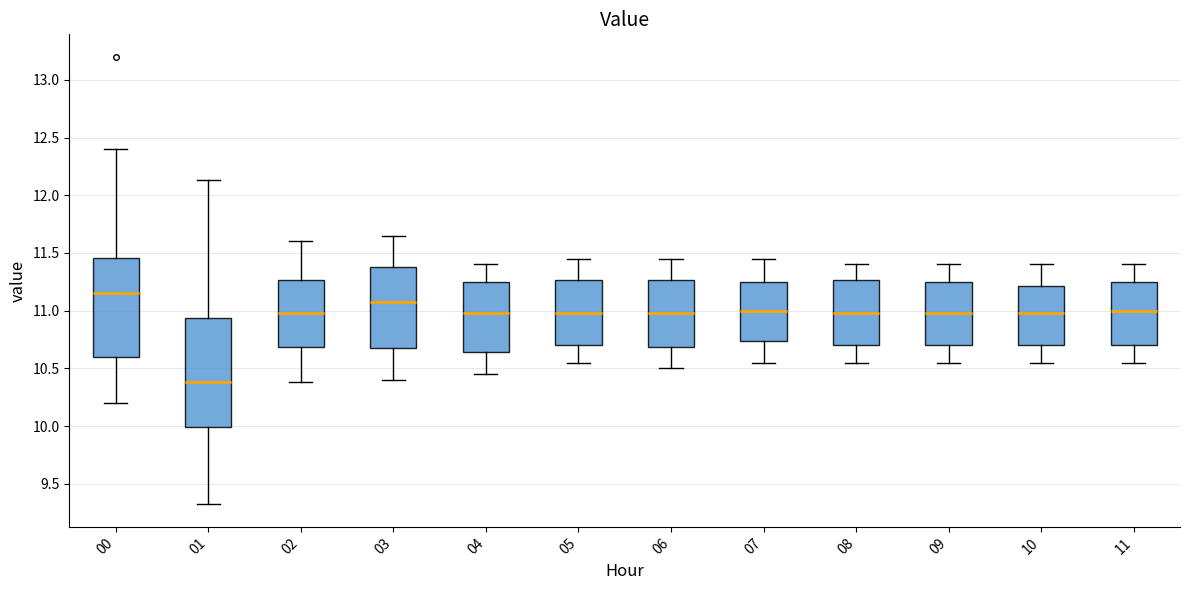

Which box's median line is the highest?

00